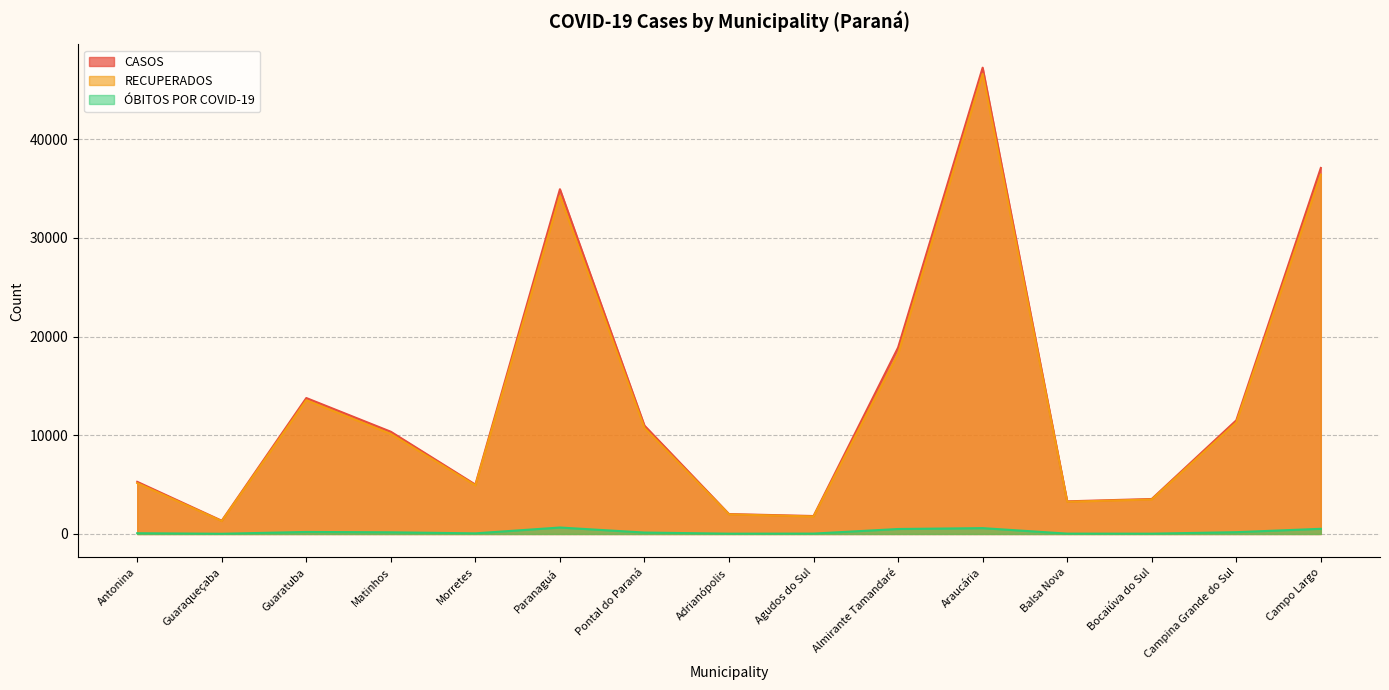

True or false: RECUPERADOS and ÓBITOS POR COVID-19 intersect in this chart.

False